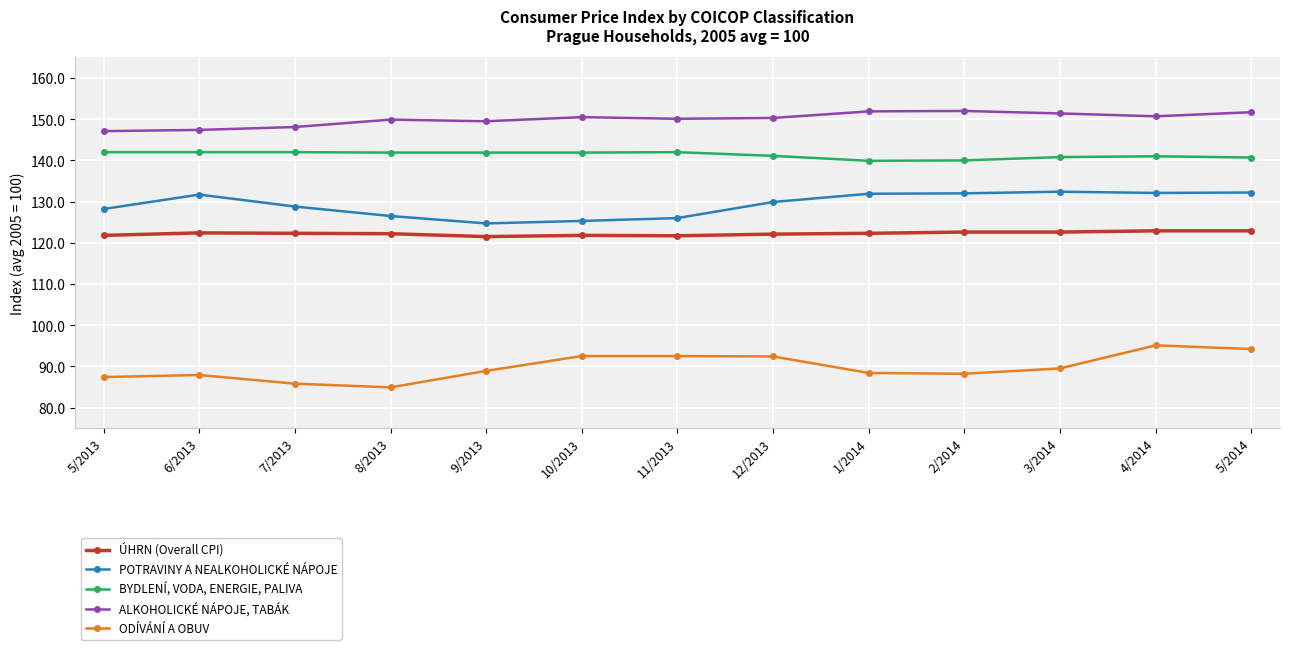

True or false: POTRAVINY A NEALKOHOLICKÉ NÁPOJE has more than 0 points higher than both neighbors.

True